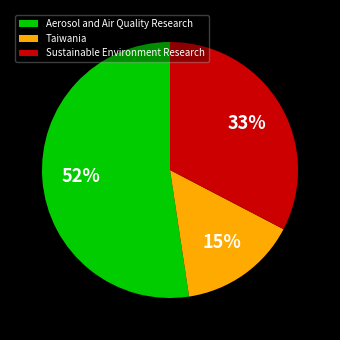

Which slice represents more than half of the pie?

Aerosol and Air Quality Research